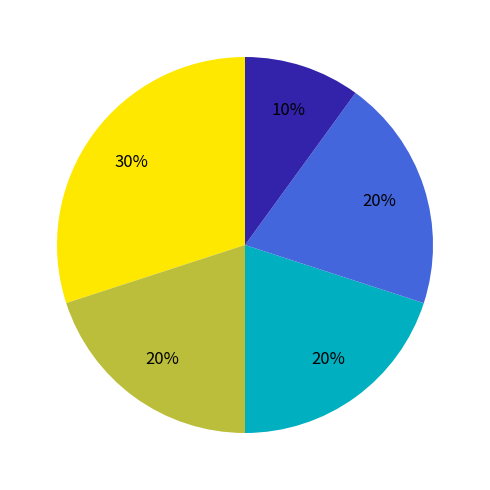

Is there a majority slice in this chart?

No